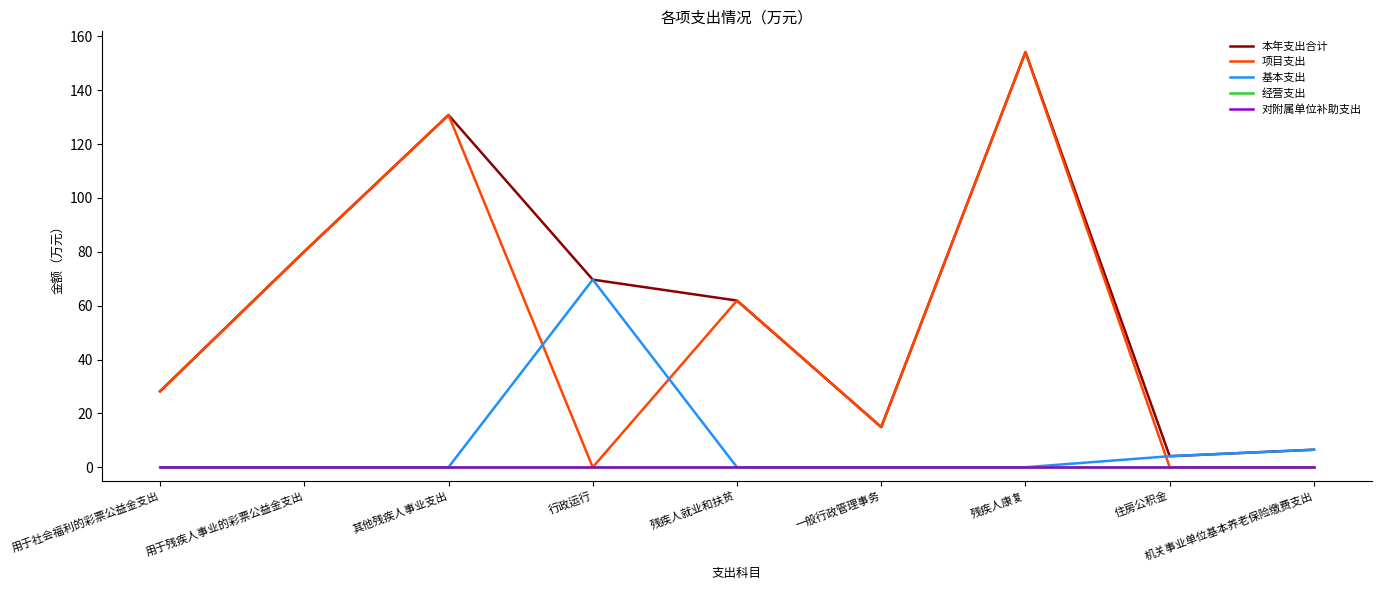

Which category has the highest value in the 对附属单位补助支出 series?

用于社会福利的彩票公益金支出